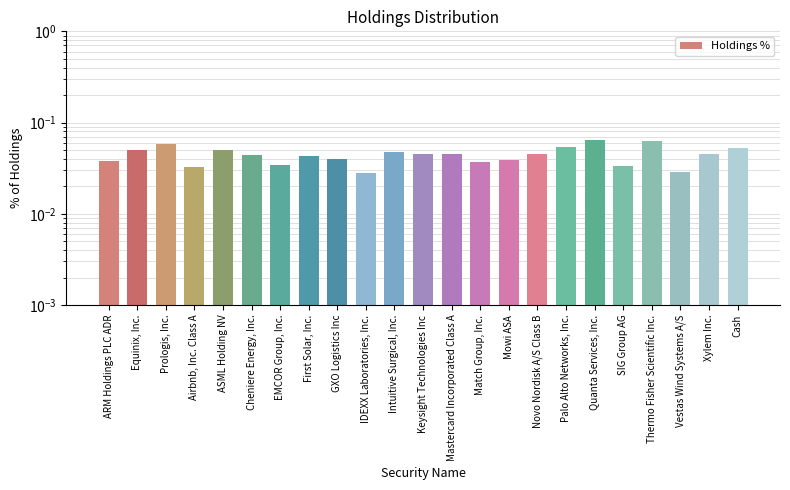

Which category has the highest value across all series?

Quanta Services, Inc.